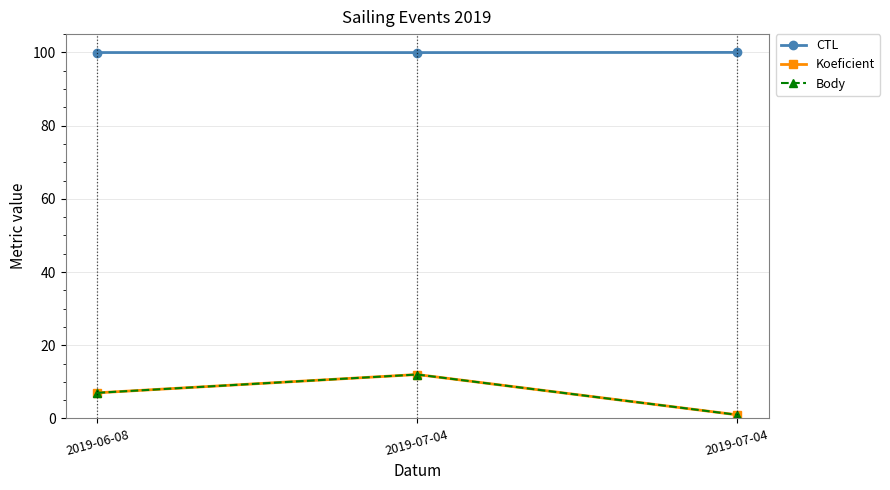

Does the chart have visible grid lines?

Yes